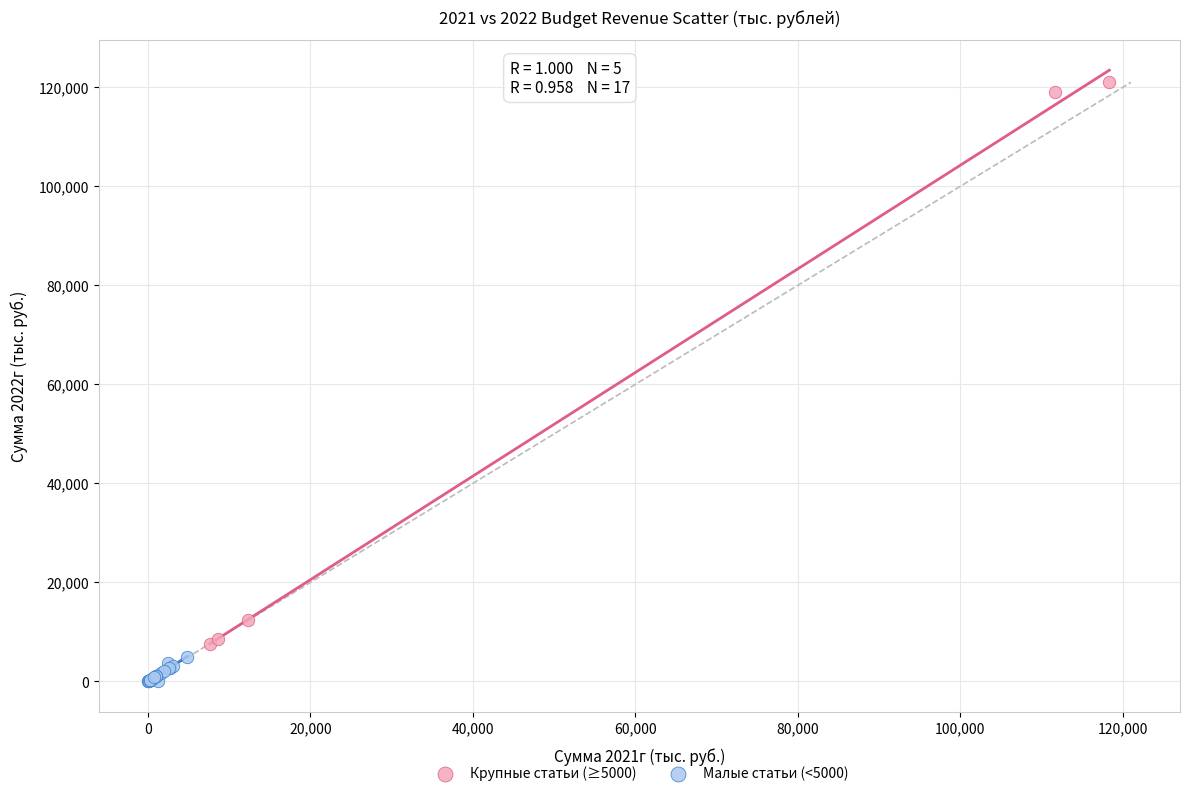

What are all the series names shown in the legend?

Крупные статьи (≥5000), Малые статьи (<5000)